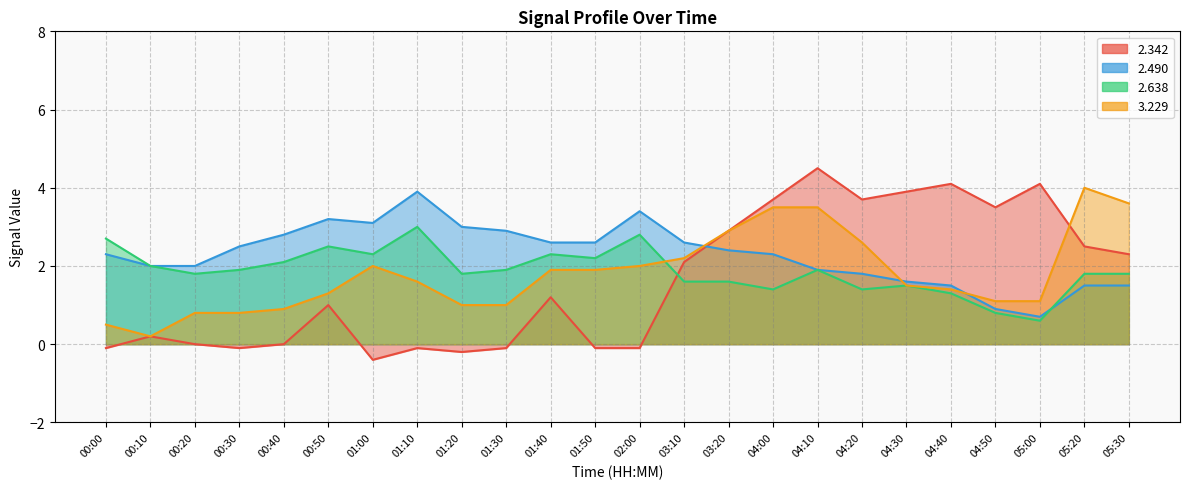

True or false: 2.490 has a value of 2.6 at 01:50.

True